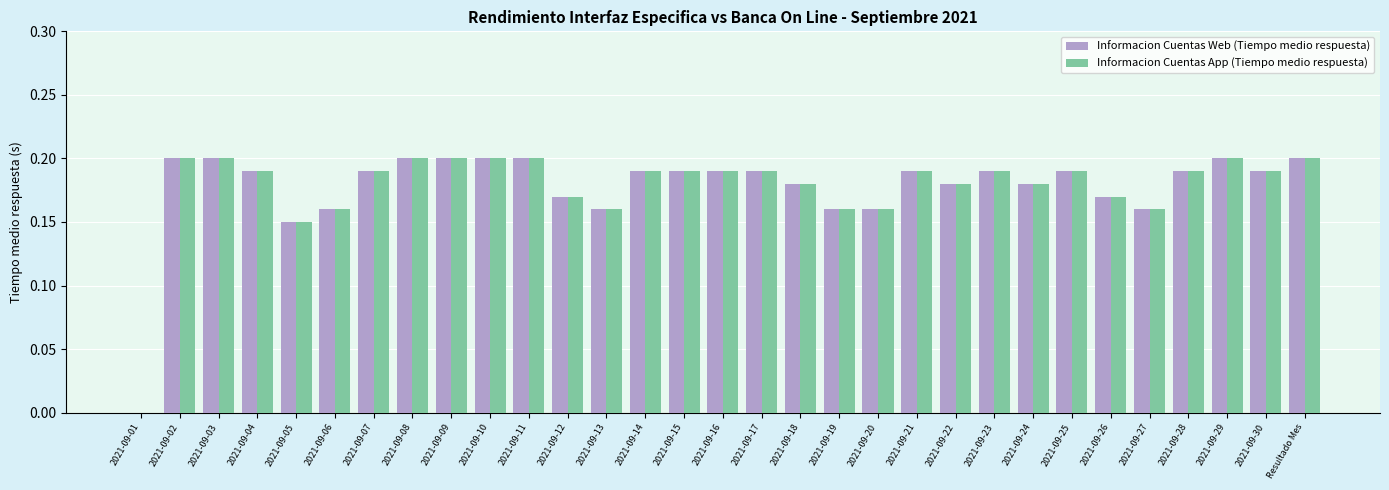

What are all the series names shown in the legend?

Informacion Cuentas Web (Tiempo medio respuesta), Informacion Cuentas App (Tiempo medio respuesta)